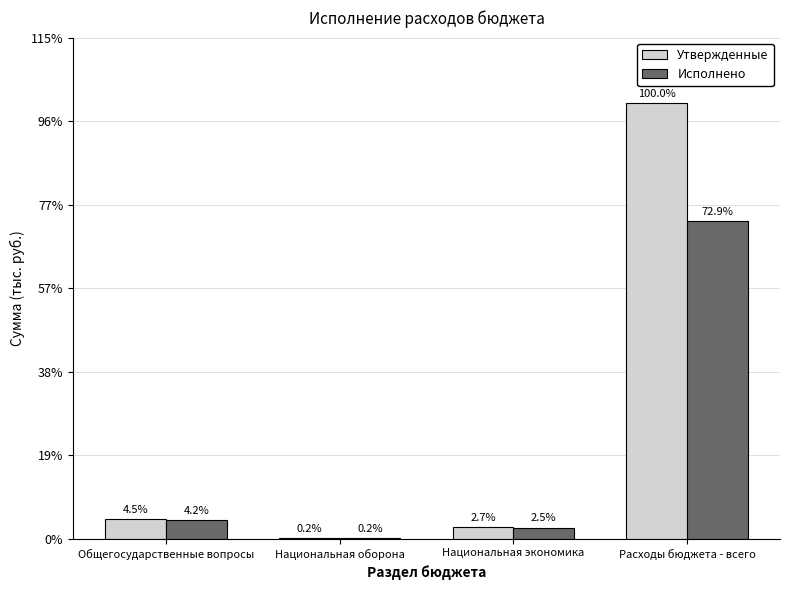

Does the chart contain stacked bars?

No